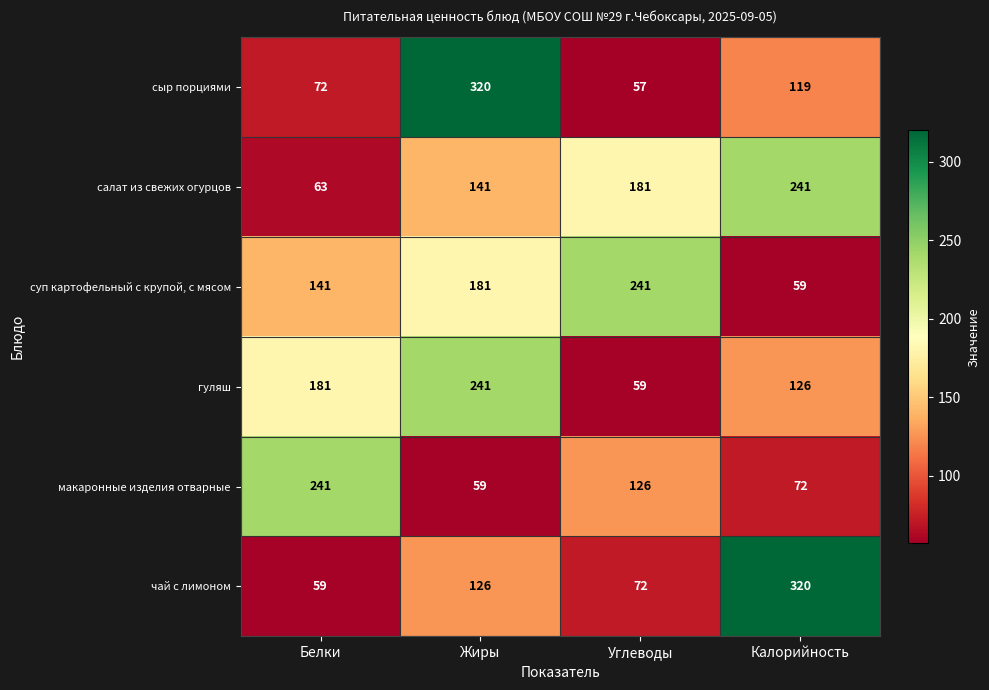

At which category does the chart reach its minimum across all series?

Углеводы